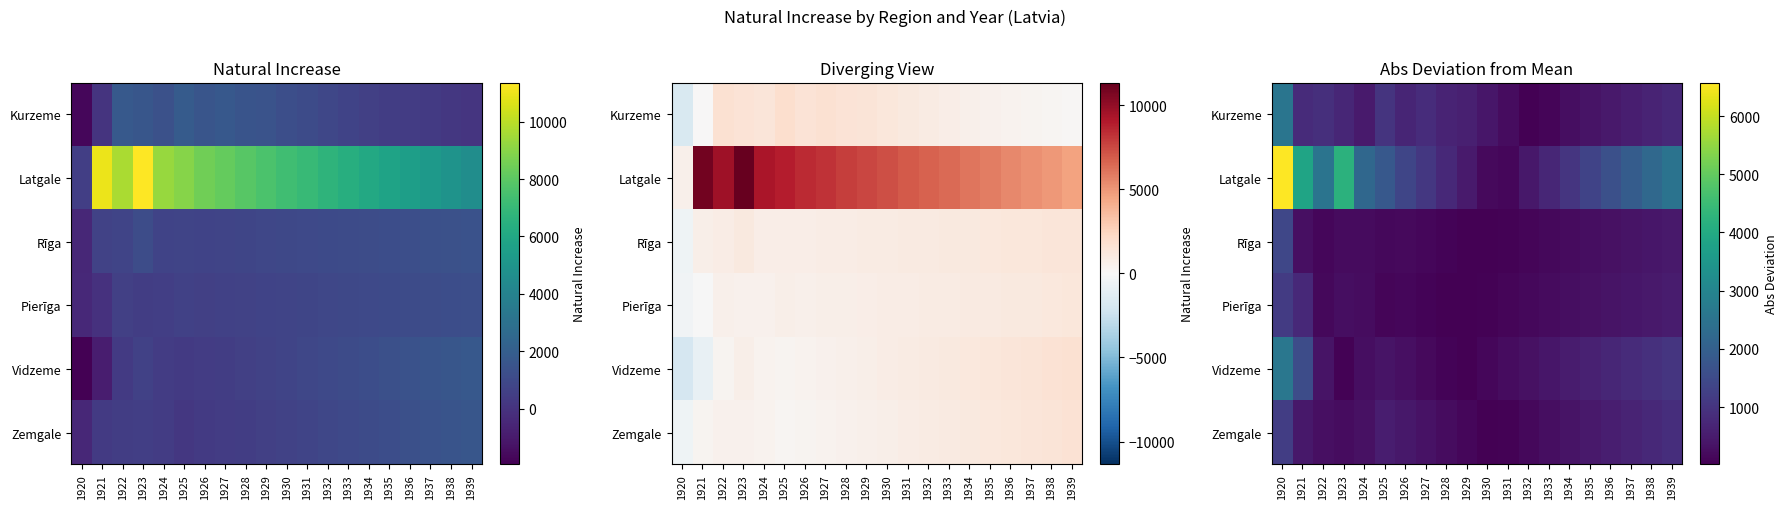

Rank the series by their maximum value, from lowest to highest.

Pierīga, Zemgale, Rīga, Kurzeme, Vidzeme, Latgale